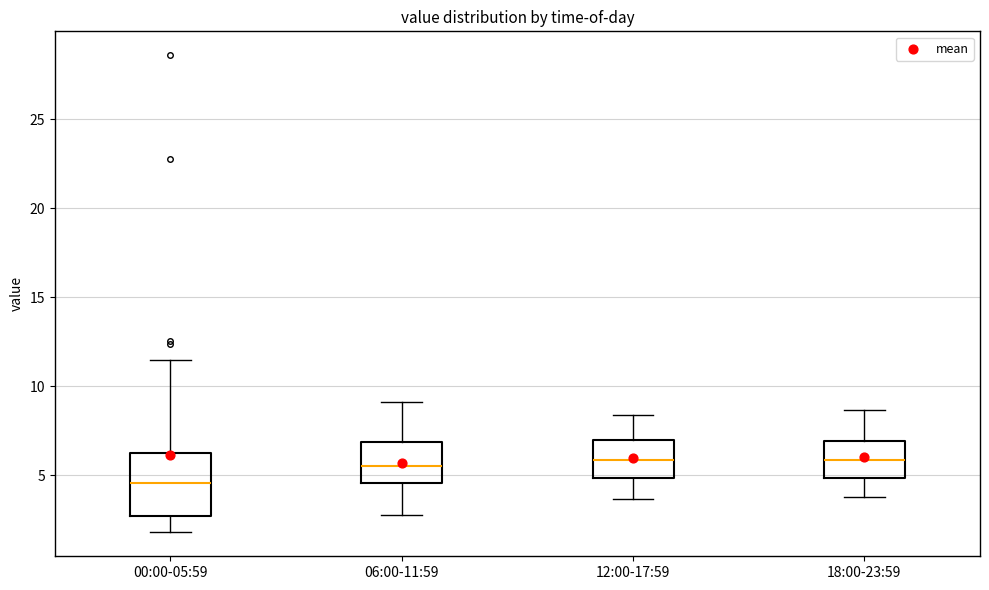

Reading left to right, transcribe this box plot: for each box, give where its median line is, the range the box spans, and where its two whiskers end, as read against the y-axis. The values are not printed on the chart, so give them approximately, as read against the axis.

00:00-05:59: median 4.5, box 2.5 to 6.5, whiskers 2.0 to 11.5
06:00-11:59: median 5.5, box 4.5 to 7.0, whiskers 3.0 to 9.0
12:00-17:59: median 6.0, box 5.0 to 7.0, whiskers 3.5 to 8.5
18:00-23:59: median 6.0, box 5.0 to 7.0, whiskers 4.0 to 8.5